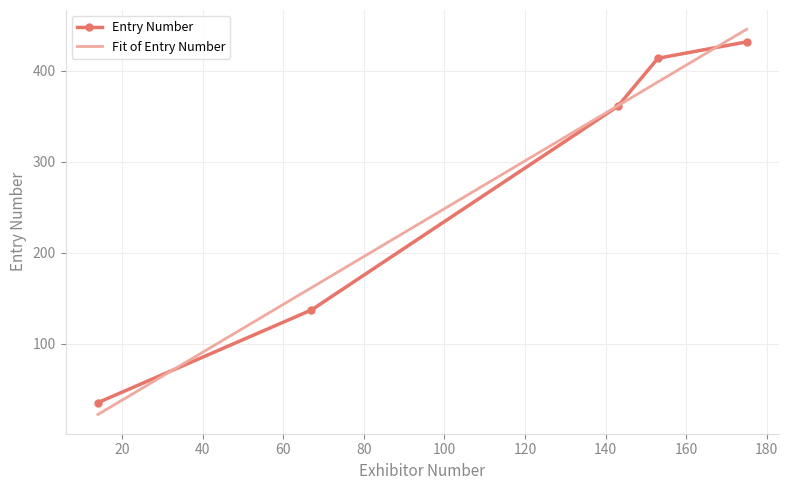

What is the difference between the maximum and second lowest values?

295